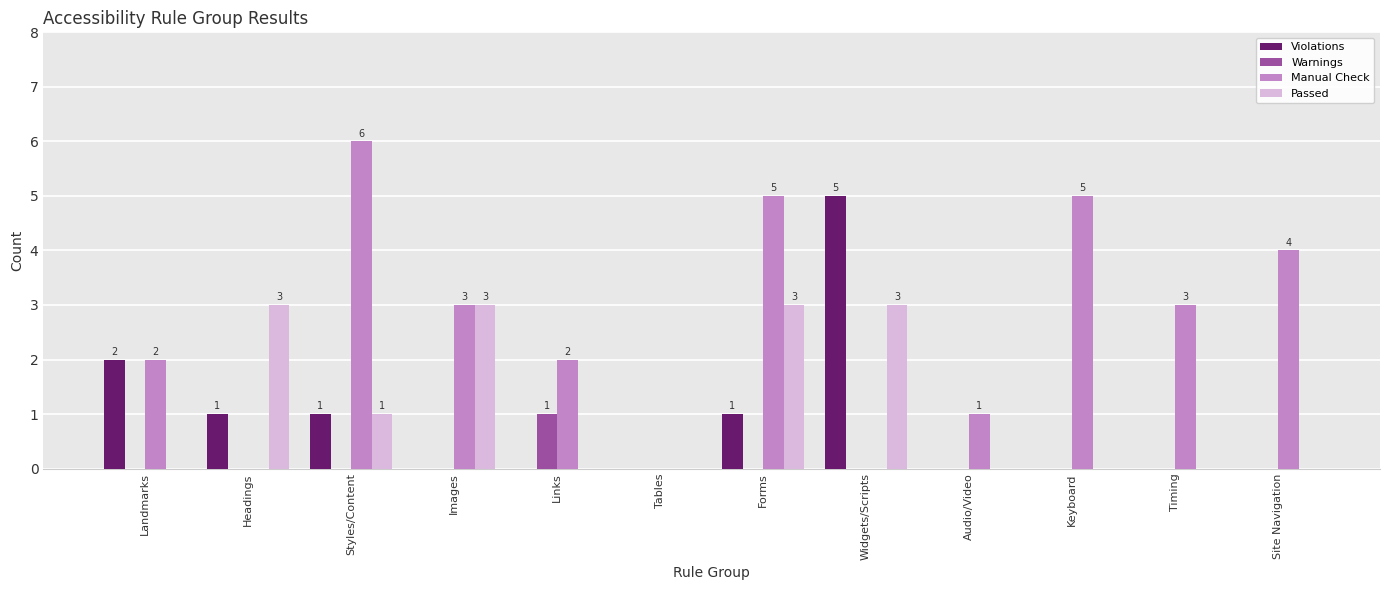

Count the number of categories in the chart.

12